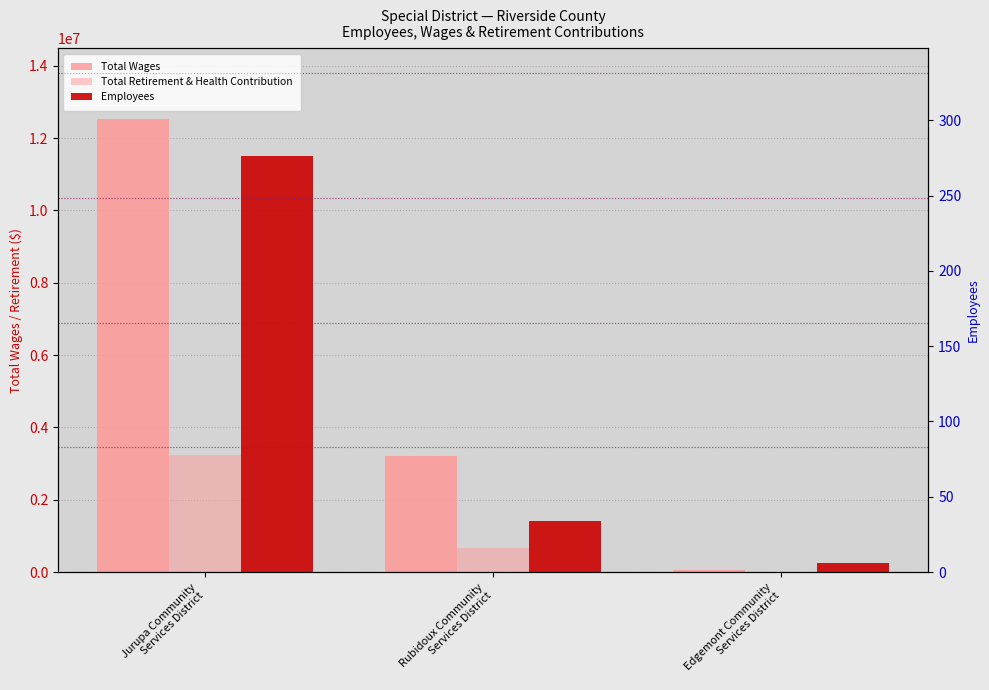

Rank the series by their maximum value, from highest to lowest.

Total Wages, Total Retirement & Health Contribution, Employees